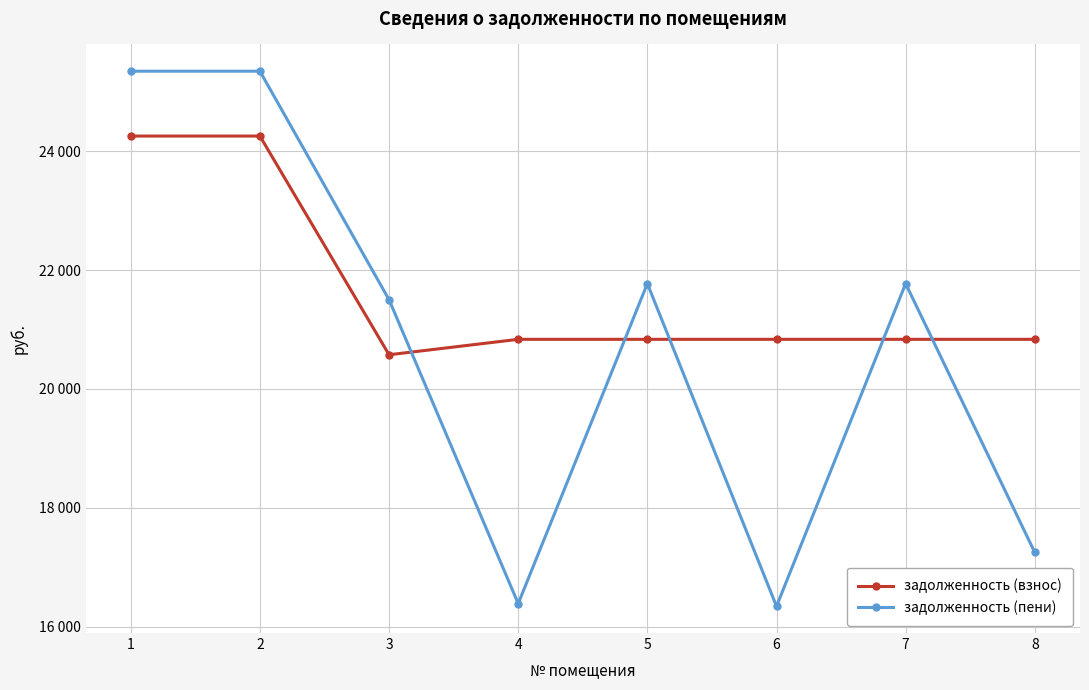

True or false: задолженность (пени) and задолженность (взнос) intersect in this chart.

True